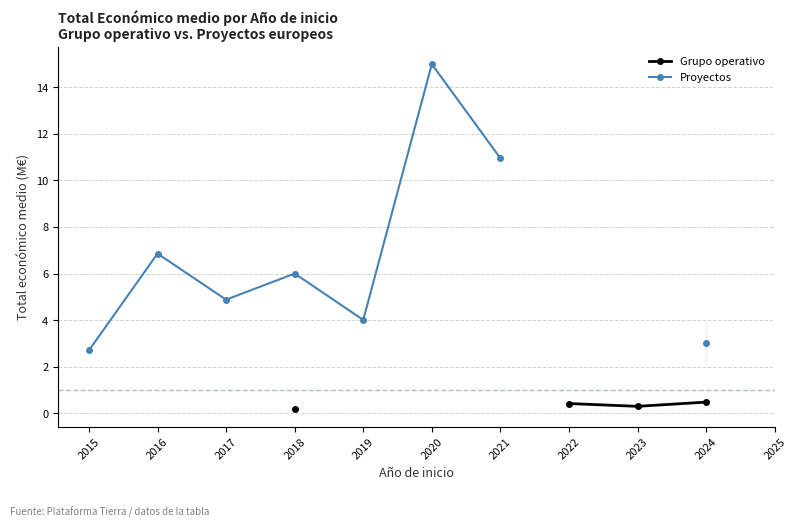

What is the difference between the second highest and minimum values in the Grupo operativo series?

0.2